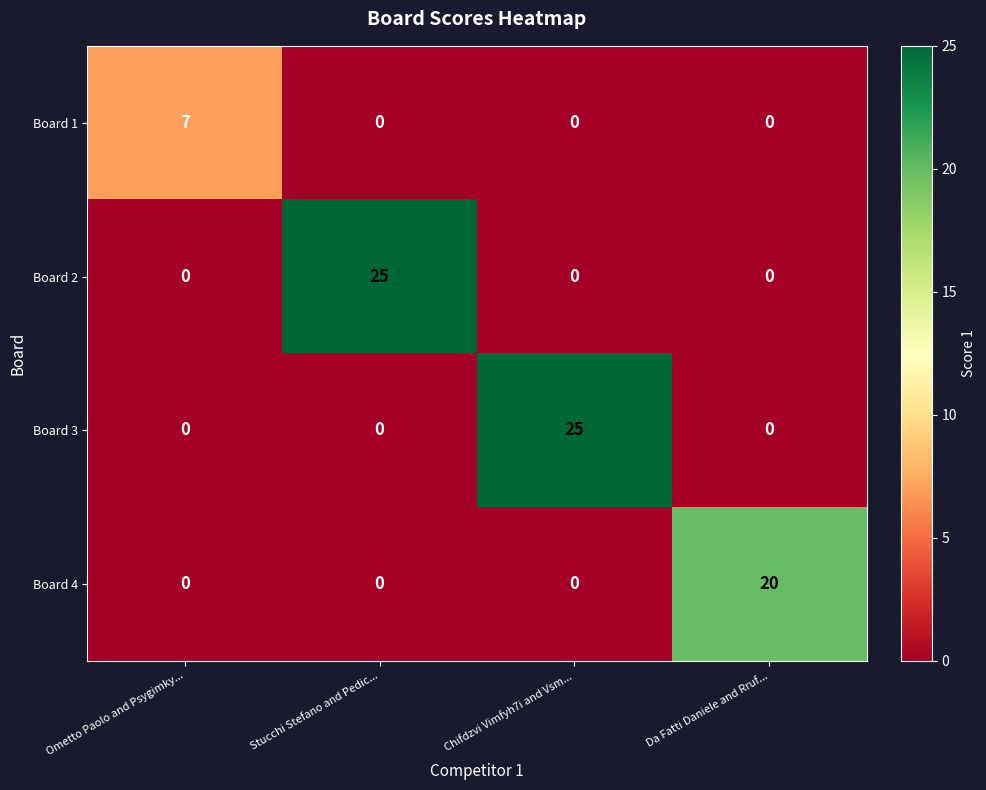

Reading left to right, list all the values displayed in this chart.

Board 1: 7	0	0	0
Board 2: 0	25	0	0
Board 3: 0	0	25	0
Board 4: 0	0	0	20